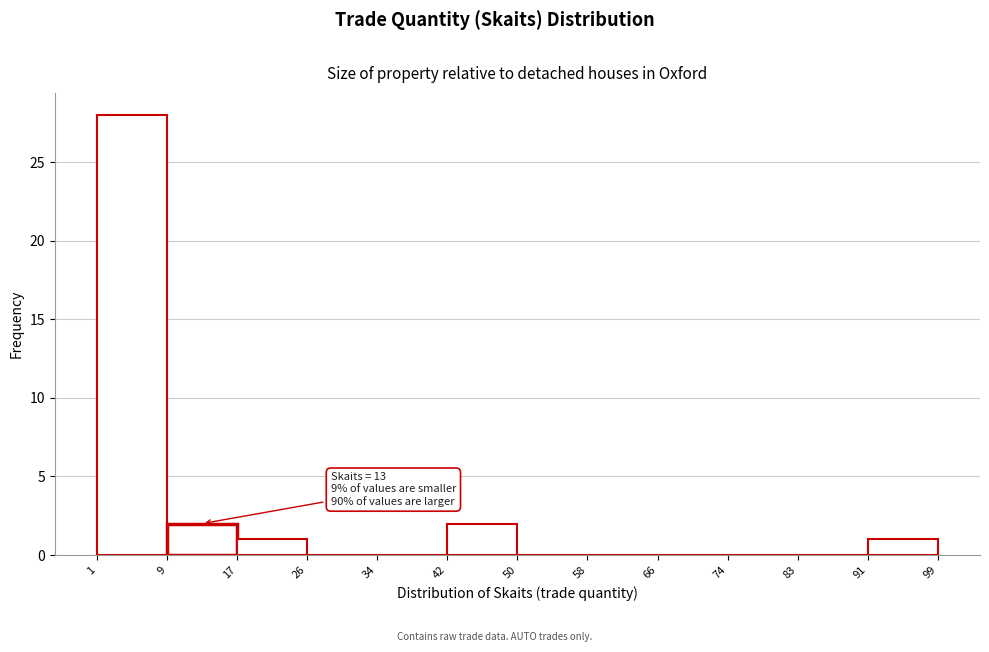

Which range on the x-axis has the tallest bar?

1 to 9